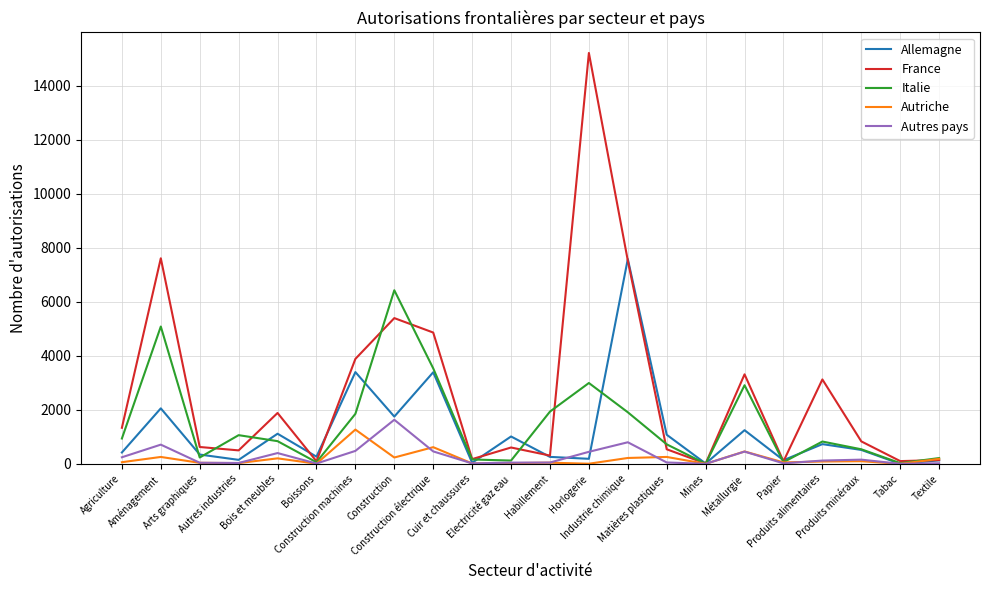

What is the average value of the Autriche series?

188